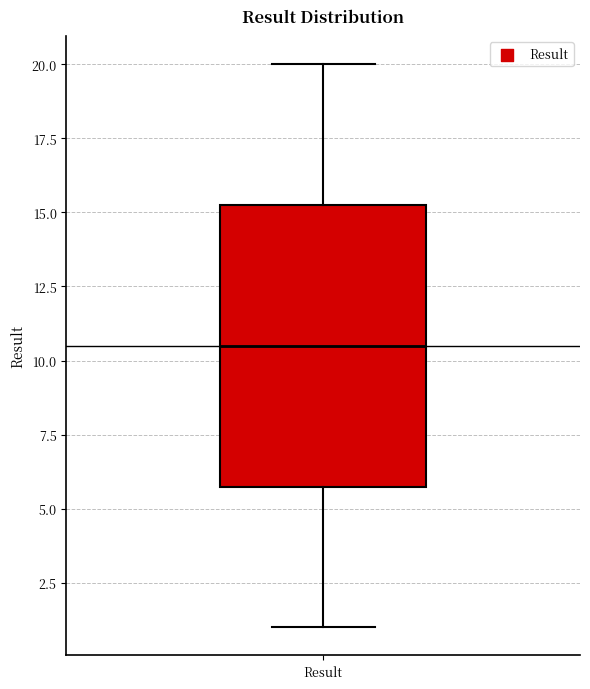

Read this box plot against the y-axis: the position of the median line, the range covered by the box, and the ends of both whiskers. The values are not printed on the chart, so give them approximately, as read against the axis.

median 10.5, box 6.0 to 15.5, whiskers 1.0 to 20.0